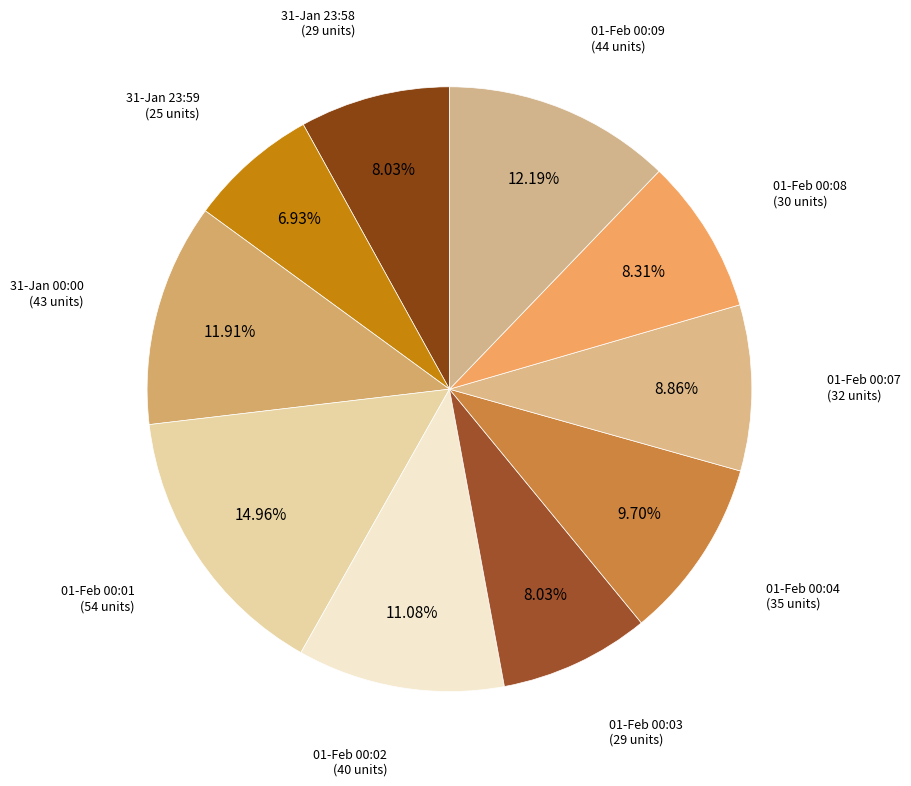

Do 31-Jan 23:59 and 01-Feb 00:08 together represent more than half of the pie?

No